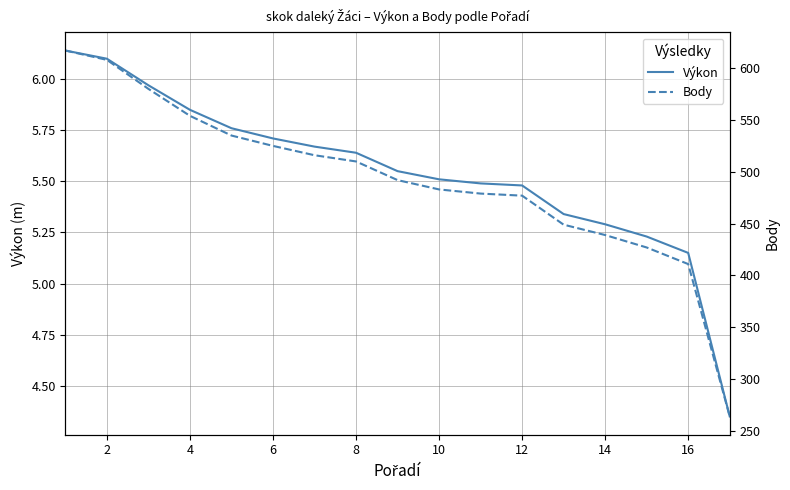

At which label is Výkon closest to 5?

16